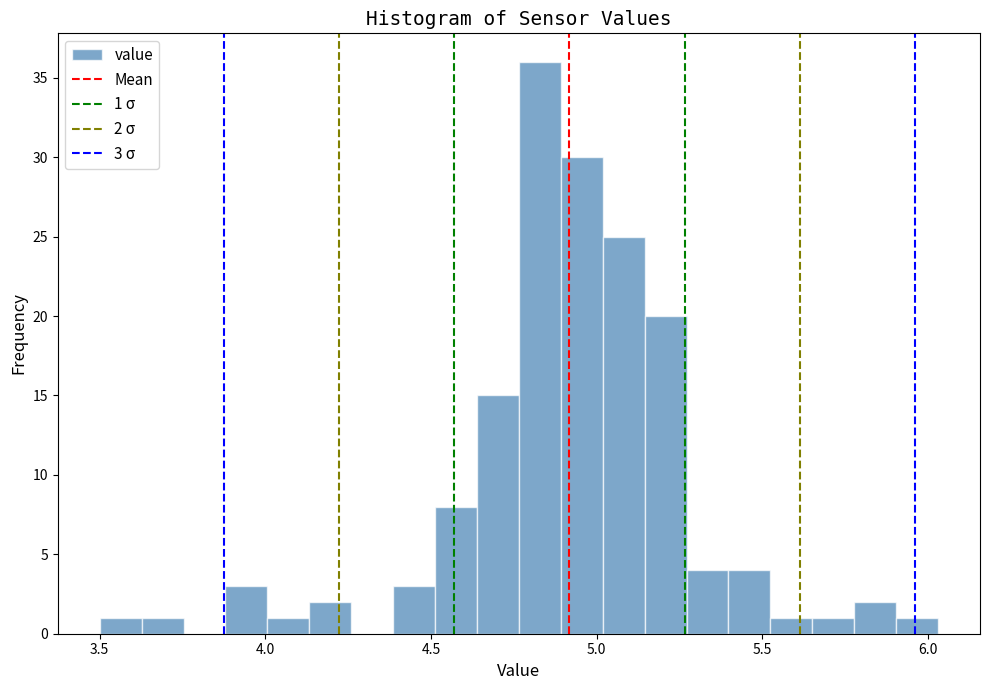

Around what value on the x-axis is the tallest bar? Give the approximate position of its centre, as read against the axis.

4.85